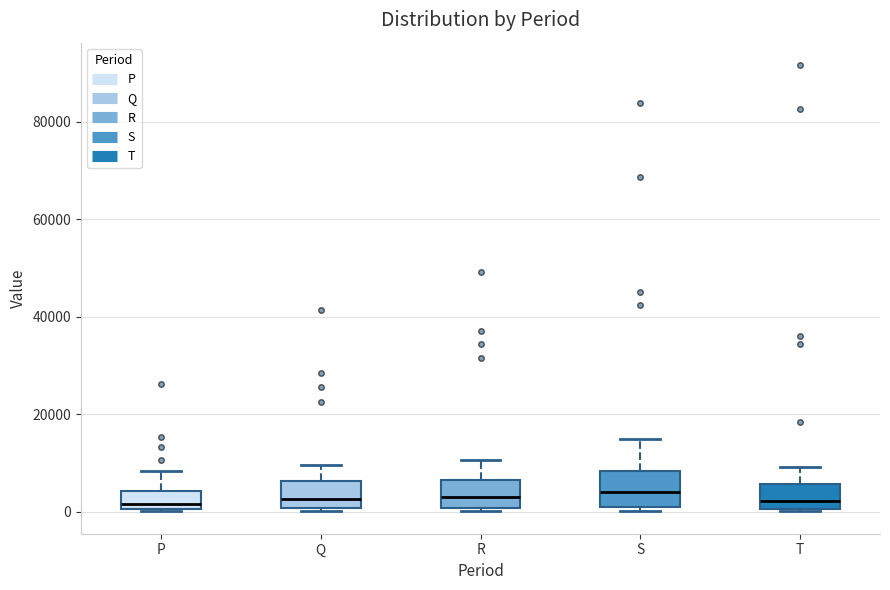

Where is the upper edge of the box for Q on the y-axis? The values are not printed on the chart, so give them approximately, as read against the axis.

6000